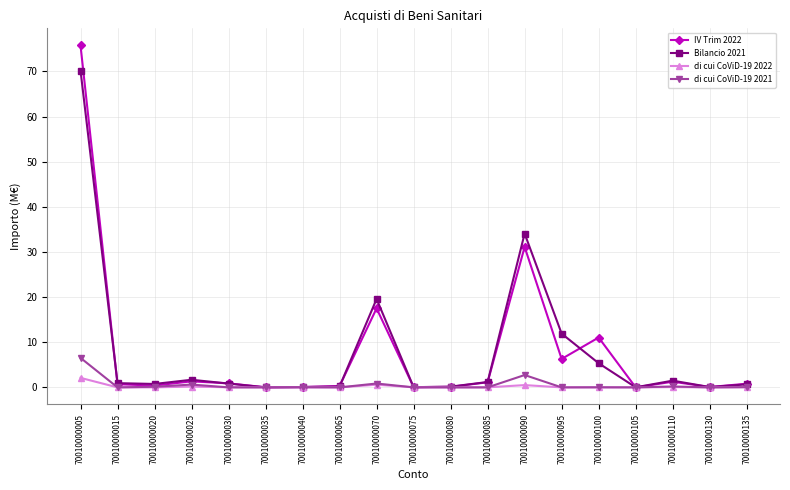

Count the number of categories in the chart.

19